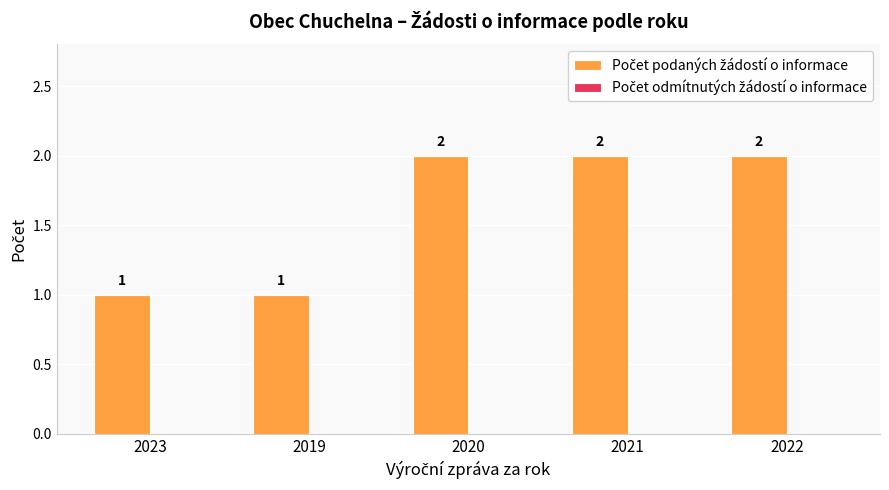

What is the value of the 5th bar from the left?

2